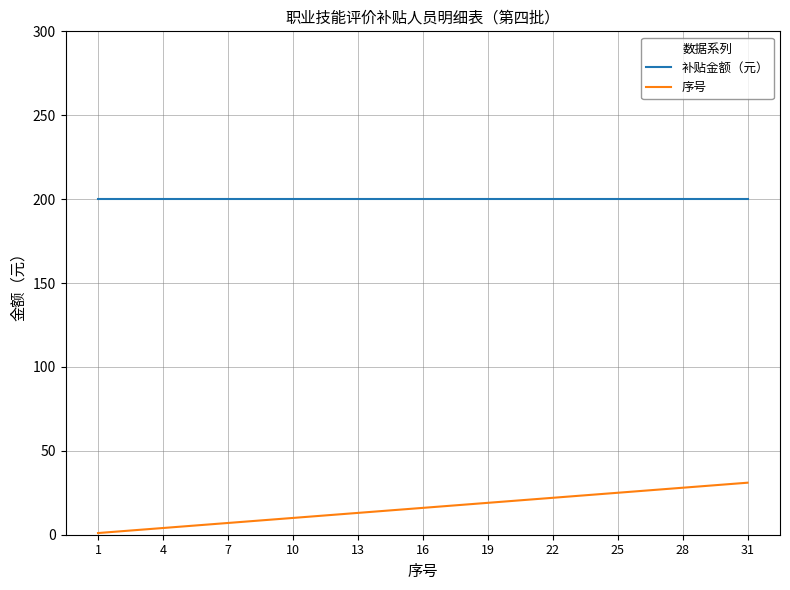

What is the greatest value displayed?

200